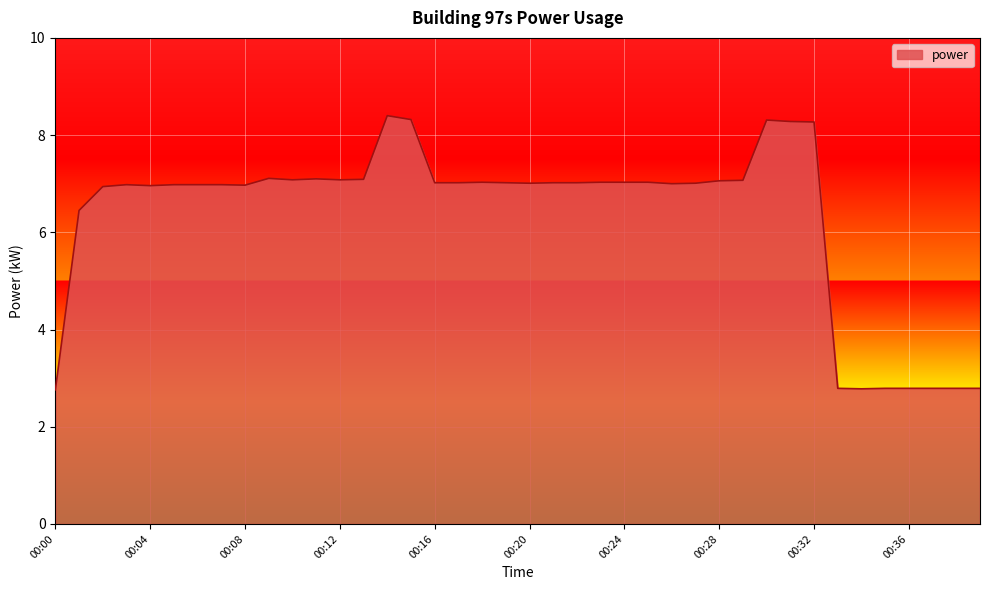

What is the greatest value displayed?

8.4